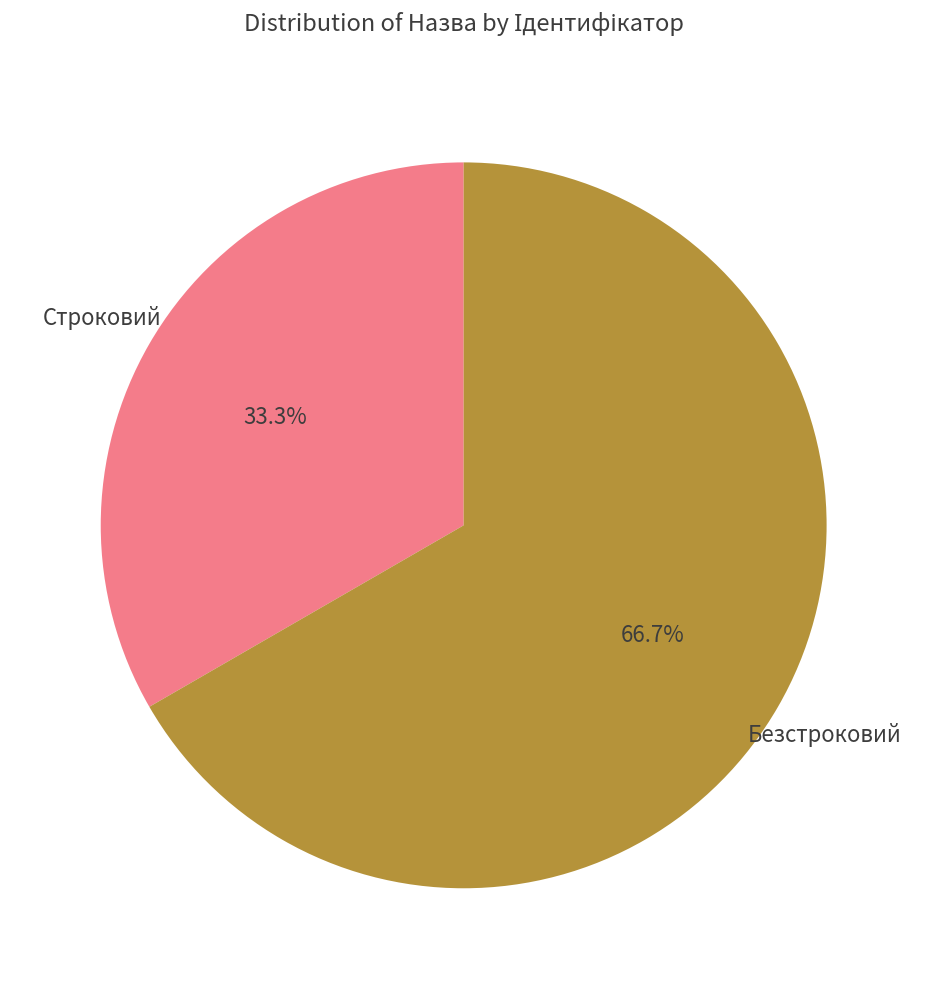

Is there a majority slice in this chart?

Yes